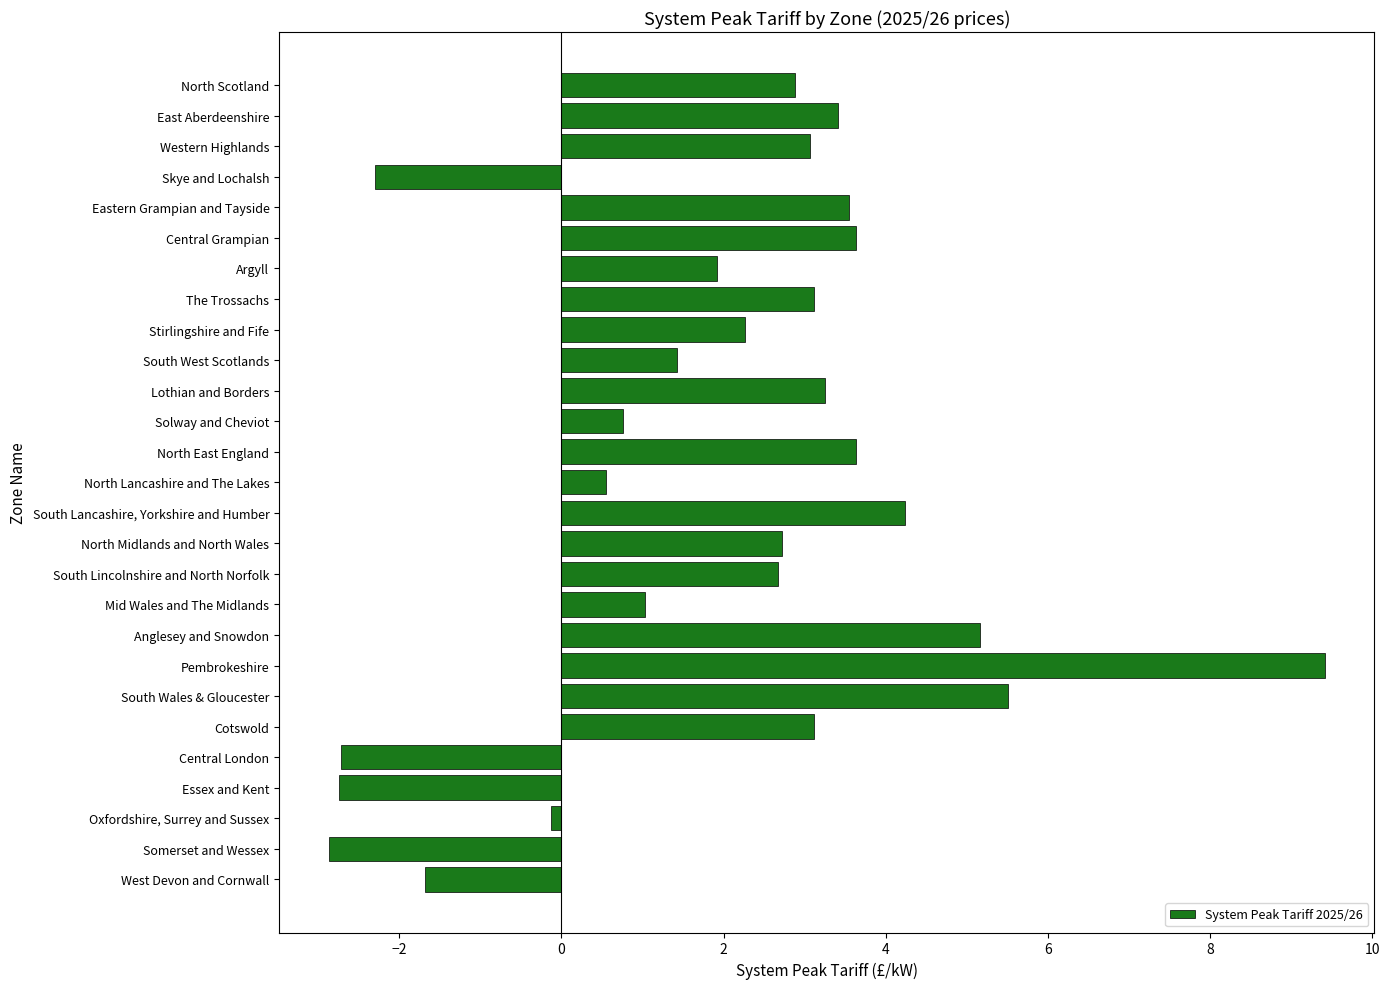

Which label corresponds to the largest value in the chart?

Pembrokeshire